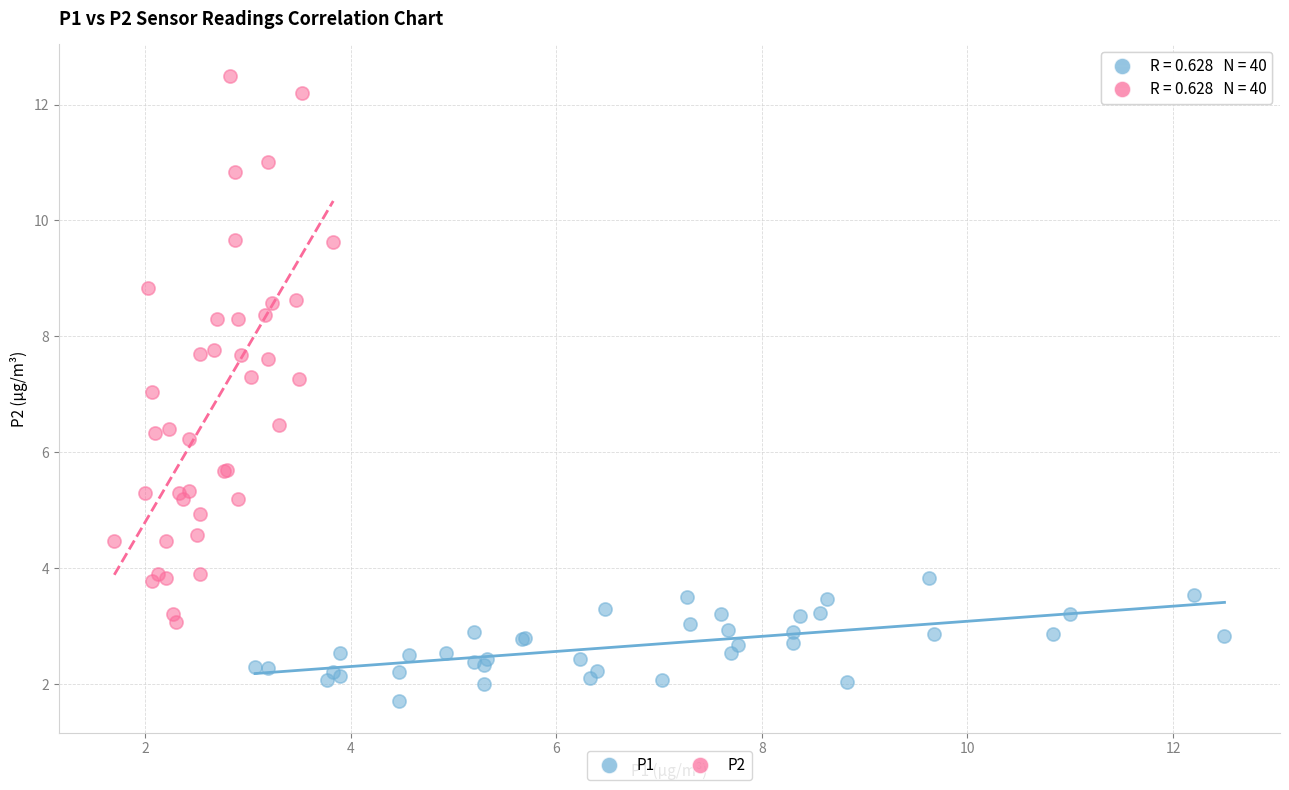

Which series contains the highest Y value?

P2